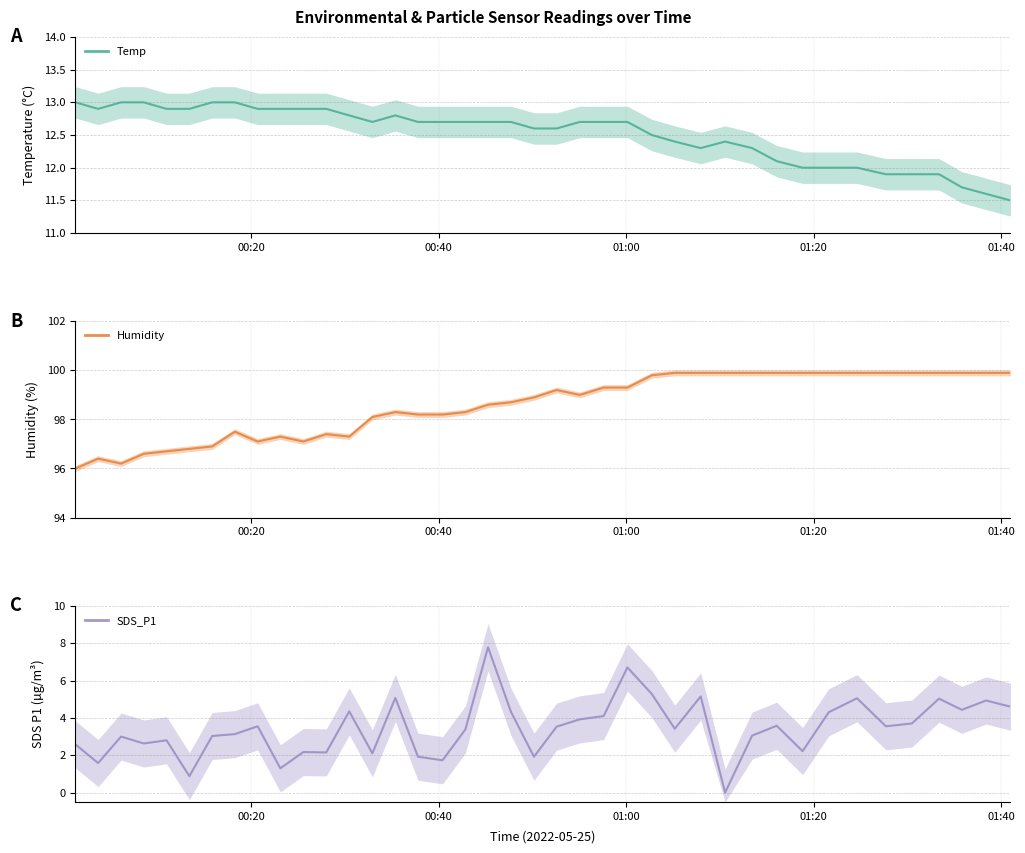

Reading left to right, what are all the values shown in this chart?

Temp: 2022/05/25 00:01:15=13.0	2022/05/25 00:03:40=12.9	2022/05/25 00:06:07=13.0	2022/05/25 00:08:32=13.0	2022/05/25 00:10:58=12.9	2022/05/25 00:13:24=12.9	2022/05/25 00:15:50=13.0	2022/05/25 00:18:15=13.0	2022/05/25 00:20:41=12.9	2022/05/25 00:23:06=12.9	2022/05/25 00:25:33=12.9	2022/05/25 00:28:00=12.9	2022/05/25 00:30:27=12.8	2022/05/25 00:32:55=12.7	2022/05/25 00:35:22=12.8	2022/05/25 00:37:47=12.7	2022/05/25 00:40:24=12.7	2022/05/25 00:42:50=12.7	2022/05/25 00:45:15=12.7	2022/05/25 00:47:42=12.7	2022/05/25 00:50:09=12.6	2022/05/25 00:52:34=12.6	2022/05/25 00:55:02=12.7	2022/05/25 00:57:35=12.7	2022/05/25 01:00:07=12.7	2022/05/25 01:02:43=12.5	2022/05/25 01:05:10=12.4	2022/05/25 01:07:56=12.3	2022/05/25 01:10:32=12.4	2022/05/25 01:13:25=12.3	2022/05/25 01:16:02=12.1	2022/05/25 01:18:48=12.0	2022/05/25 01:21:35=12.0	2022/05/25 01:24:36=12.0	2022/05/25 01:27:41=11.9	2022/05/25 01:30:27=11.9	2022/05/25 01:33:21=11.9	2022/05/25 01:35:47=11.7	2022/05/25 01:38:22=11.6	2022/05/25 01:40:58=11.5
Humidity: 2022/05/25 00:01:15=96.0	2022/05/25 00:03:40=96.4	2022/05/25 00:06:07=96.2	2022/05/25 00:08:32=96.6	2022/05/25 00:10:58=96.7	2022/05/25 00:13:24=96.8	2022/05/25 00:15:50=96.9	2022/05/25 00:18:15=97.5	2022/05/25 00:20:41=97.1	2022/05/25 00:23:06=97.3	2022/05/25 00:25:33=97.1	2022/05/25 00:28:00=97.4	2022/05/25 00:30:27=97.3	2022/05/25 00:32:55=98.1	2022/05/25 00:35:22=98.3	2022/05/25 00:37:47=98.2	2022/05/25 00:40:24=98.2	2022/05/25 00:42:50=98.3	2022/05/25 00:45:15=98.6	2022/05/25 00:47:42=98.7	2022/05/25 00:50:09=98.9	2022/05/25 00:52:34=99.2	2022/05/25 00:55:02=99.0	2022/05/25 00:57:35=99.3	2022/05/25 01:00:07=99.3	2022/05/25 01:02:43=99.8	2022/05/25 01:05:10=99.9	2022/05/25 01:07:56=99.9	2022/05/25 01:10:32=99.9	2022/05/25 01:13:25=99.9	2022/05/25 01:16:02=99.9	2022/05/25 01:18:48=99.9	2022/05/25 01:21:35=99.9	2022/05/25 01:24:36=99.9	2022/05/25 01:27:41=99.9	2022/05/25 01:30:27=99.9	2022/05/25 01:33:21=99.9	2022/05/25 01:35:47=99.9	2022/05/25 01:38:22=99.9	2022/05/25 01:40:58=99.9
SDS_P1: 2022/05/25 00:01:15=2.6	2022/05/25 00:03:40=1.6	2022/05/25 00:06:07=3.0	2022/05/25 00:08:32=2.6	2022/05/25 00:10:58=2.8	2022/05/25 00:13:24=0.9	2022/05/25 00:15:50=3.0	2022/05/25 00:18:15=3.1	2022/05/25 00:20:41=3.5	2022/05/25 00:23:06=1.3	2022/05/25 00:25:33=2.2	2022/05/25 00:28:00=2.1	2022/05/25 00:30:27=4.3	2022/05/25 00:32:55=2.1	2022/05/25 00:35:22=5.1	2022/05/25 00:37:47=1.9	2022/05/25 00:40:24=1.7	2022/05/25 00:42:50=3.4	2022/05/25 00:45:15=7.8	2022/05/25 00:47:42=4.3	2022/05/25 00:50:09=1.9	2022/05/25 00:52:34=3.5	2022/05/25 00:55:02=3.9	2022/05/25 00:57:35=4.1	2022/05/25 01:00:07=6.7	2022/05/25 01:02:43=5.3	2022/05/25 01:05:10=3.4	2022/05/25 01:07:56=5.2	2022/05/25 01:10:32=0.0	2022/05/25 01:13:25=3.0	2022/05/25 01:16:02=3.6	2022/05/25 01:18:48=2.2	2022/05/25 01:21:35=4.3	2022/05/25 01:24:36=5.0	2022/05/25 01:27:41=3.5	2022/05/25 01:30:27=3.7	2022/05/25 01:33:21=5.0	2022/05/25 01:35:47=4.4	2022/05/25 01:38:22=4.9	2022/05/25 01:40:58=4.6